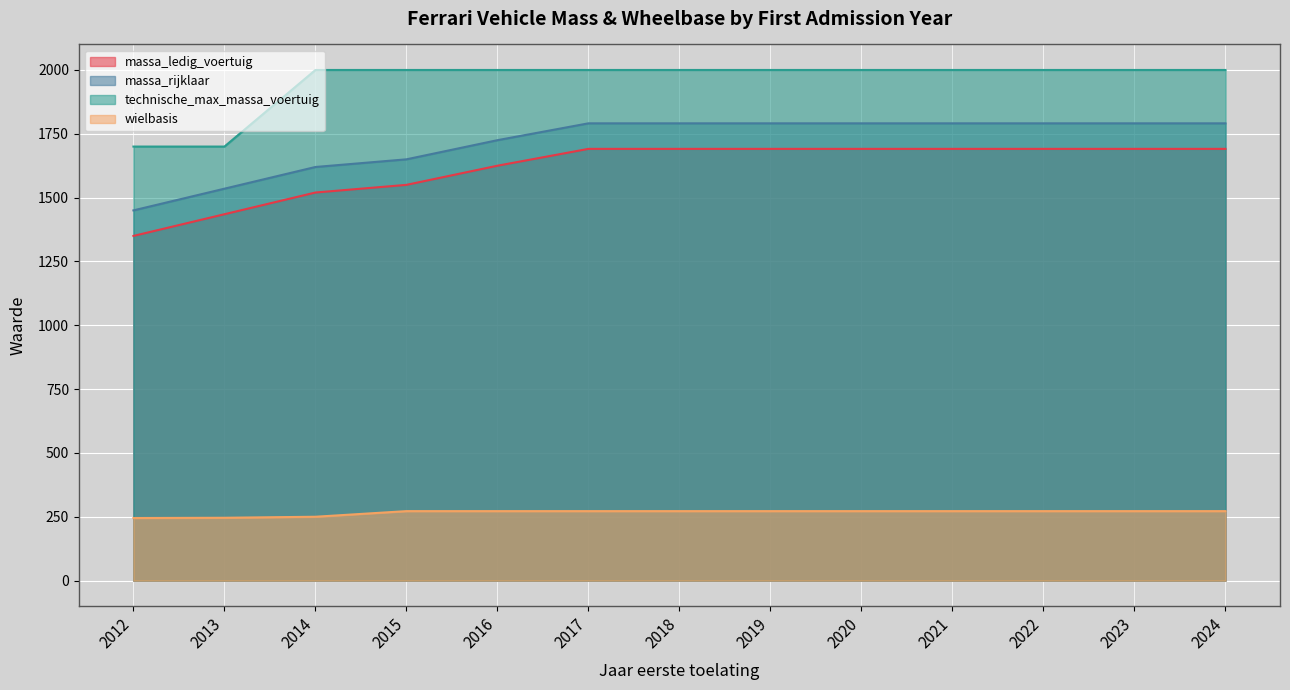

At which label does technische_max_massa_voertuig reach its minimum?

2012